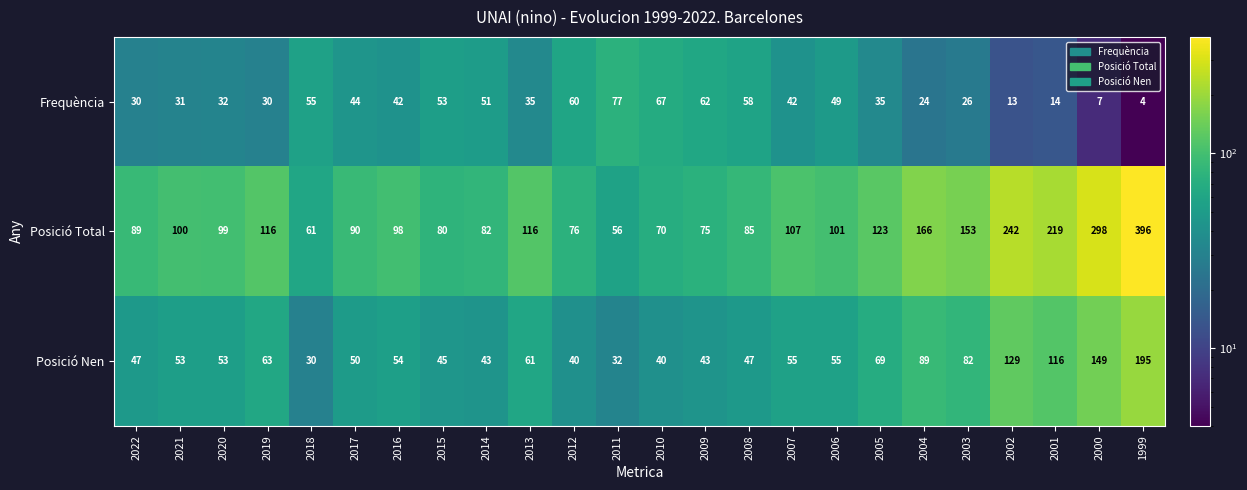

How many series are shown in this chart?

3